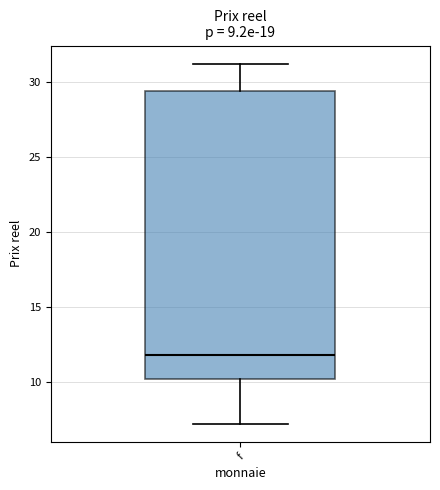

Transcribe this box plot: give where the median line is, the range the box spans, and where the two whiskers end, as read against the y-axis. The values are not printed on the chart, so give them approximately, as read against the axis.

median 12.0, box 10.0 to 29.5, whiskers 7.0 to 31.5